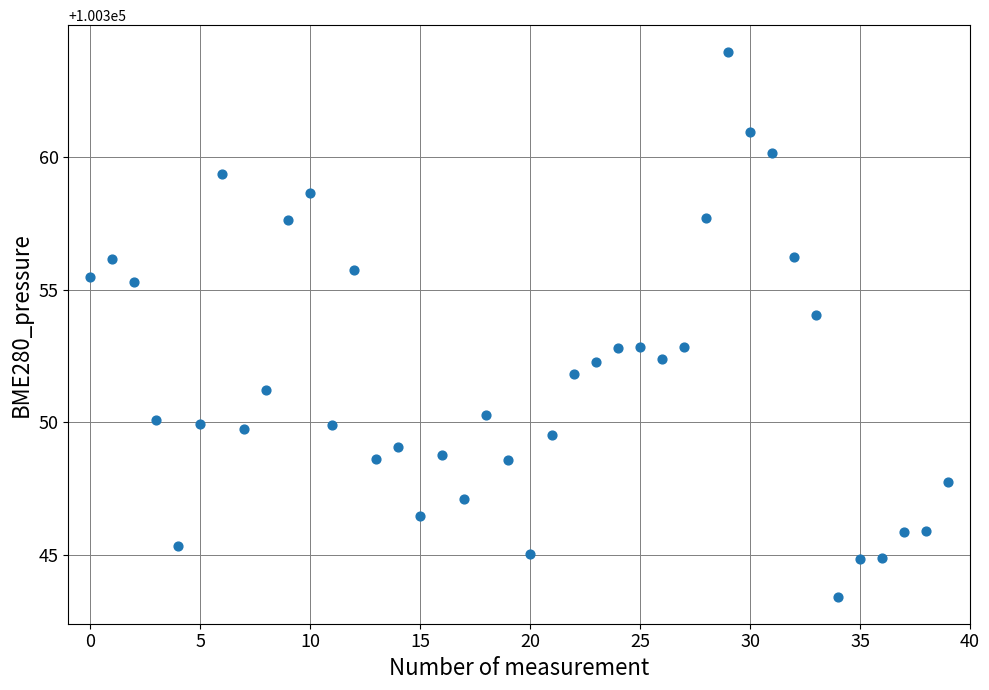

What is the range of Y values (max minus min)?

20.5